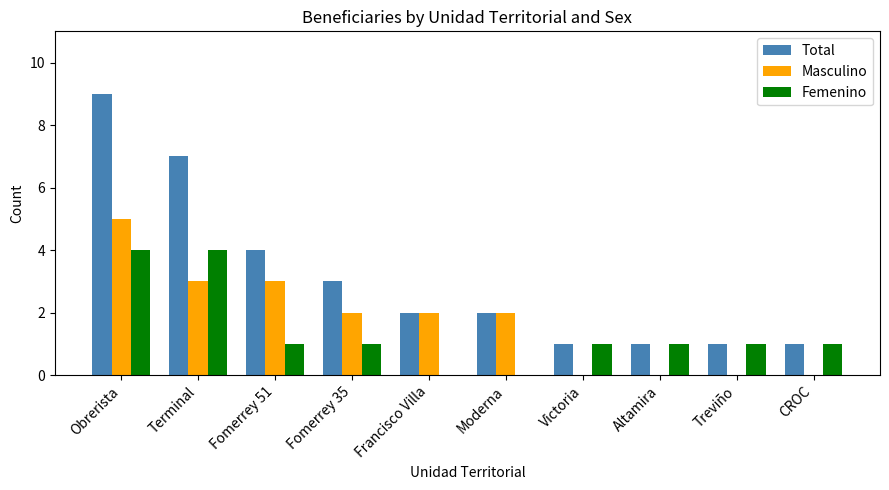

Between Obrerista and Francisco Villa, which series saw the biggest shift?

Total